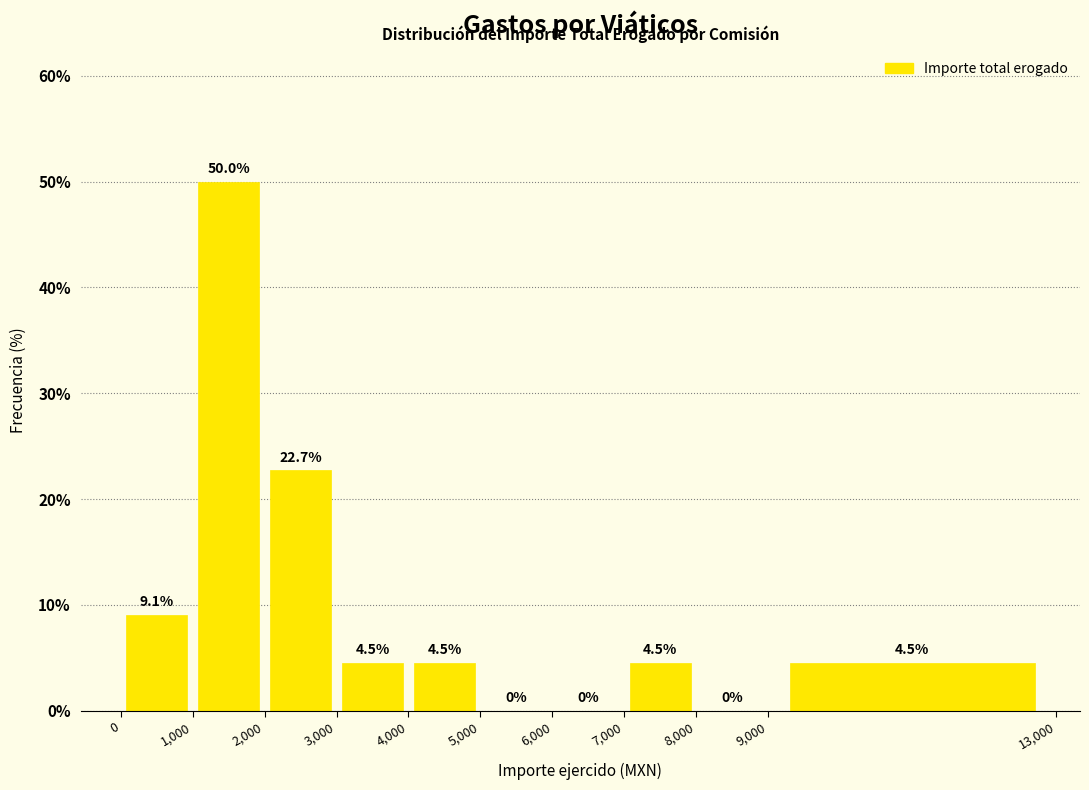

Reading left to right, transcribe this chart: for each bar, give the range it covers on the x-axis and its height.

0 to 1,000: 9.1
1,000 to 2,000: 50.0
2,000 to 3,000: 22.7
3,000 to 4,000: 4.5
4,000 to 5,000: 4.5
5,000 to 6,000: 0.0
6,000 to 7,000: 0.0
7,000 to 8,000: 4.5
8,000 to 9,000: 0.0
9,000 to 13,000: 4.5